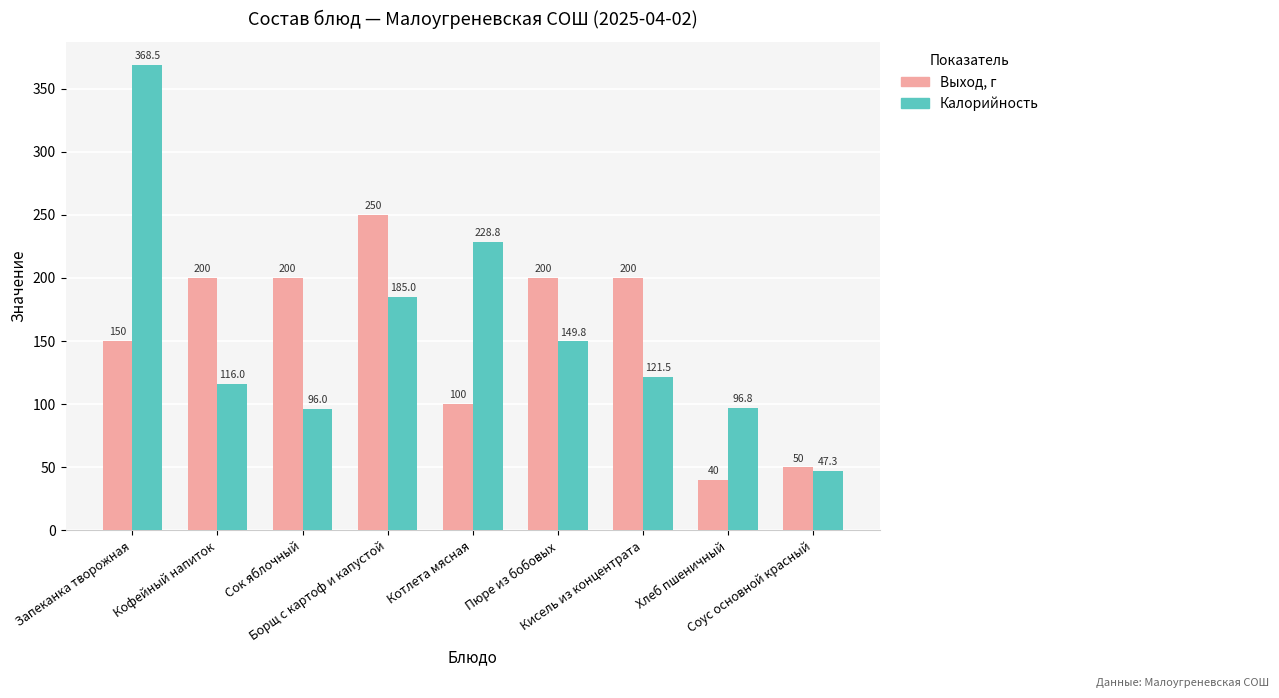

What is the minimum value shown in the chart?

40.0